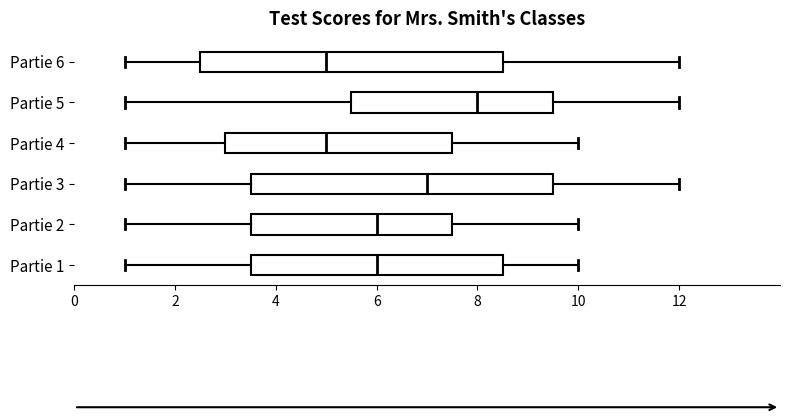

Where is the right edge of the box for Partie 5 on the x-axis? The values are not printed on the chart, so give them approximately, as read against the axis.

9.6